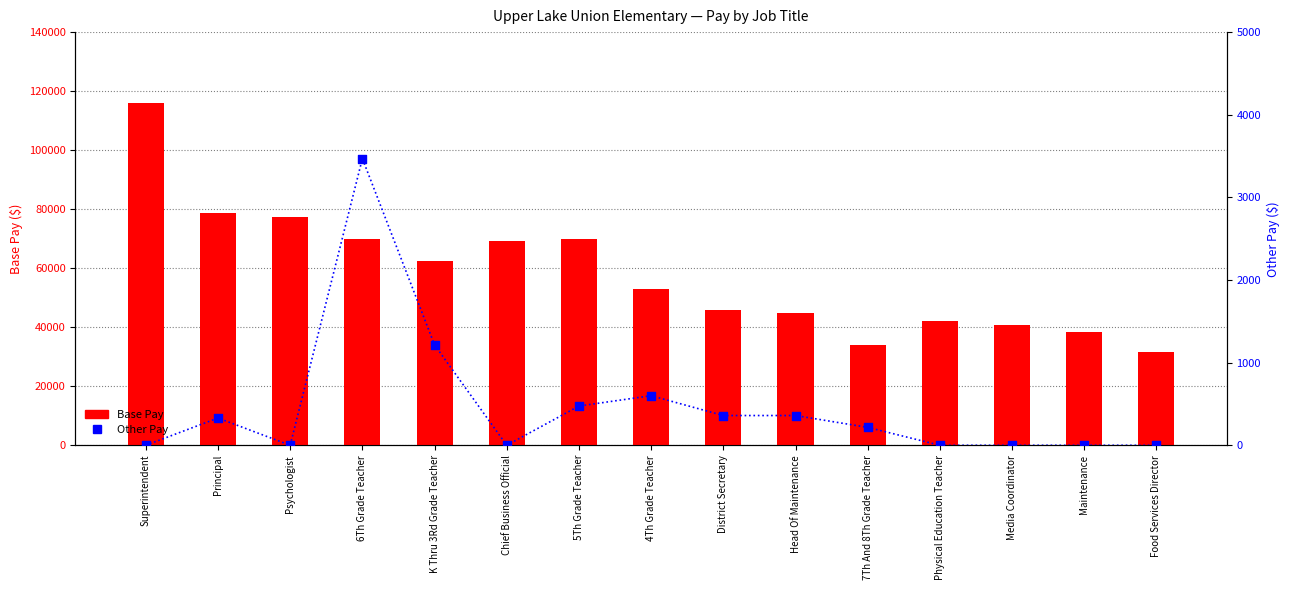

Which series has the largest total across all categories?

Base Pay